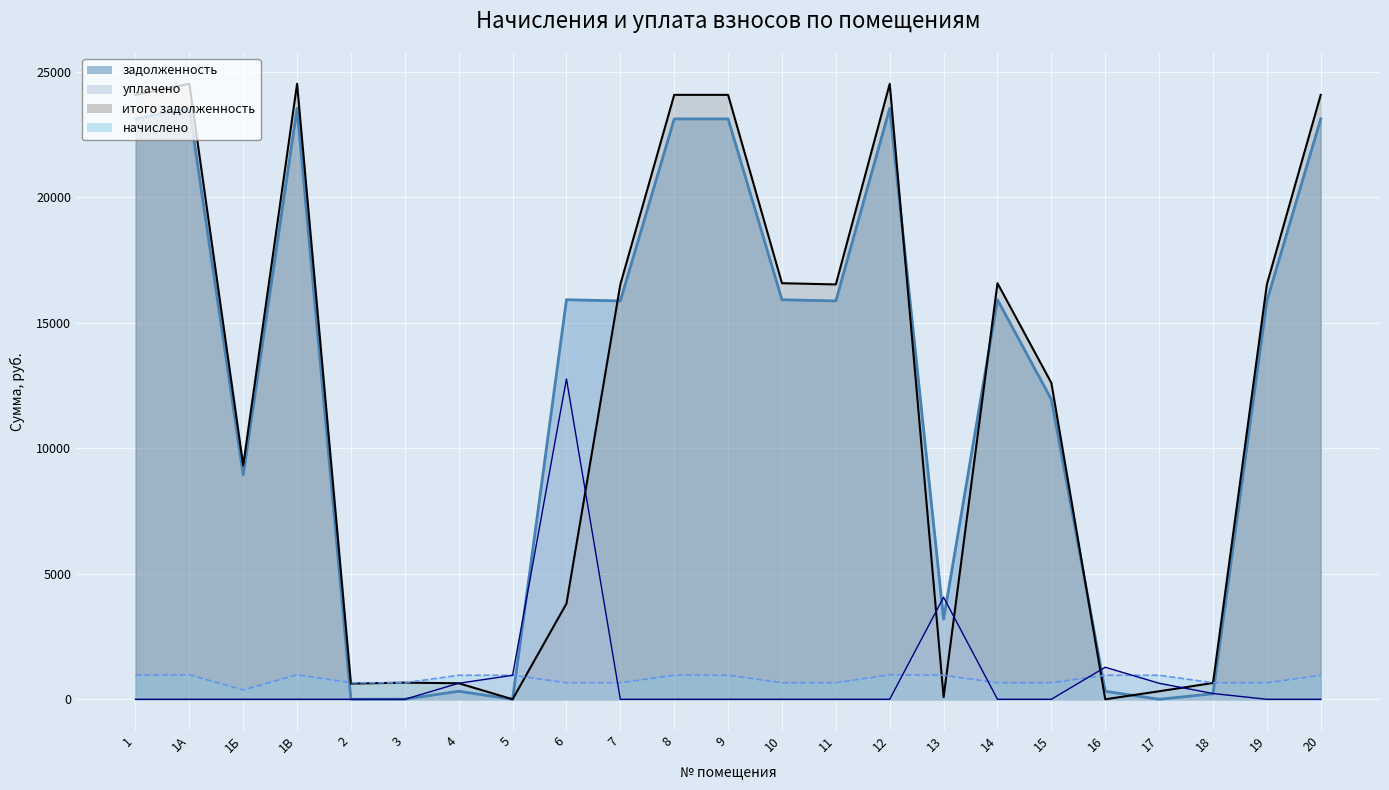

How many lines are shown in the chart?

4